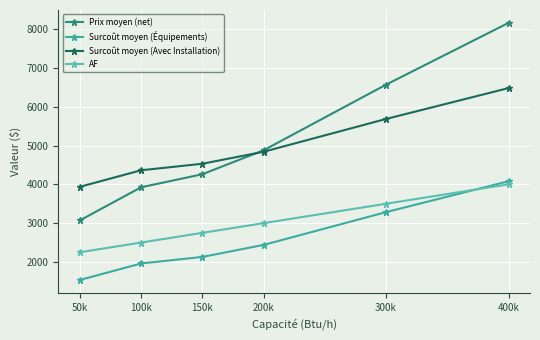

How many data points in Prix moyen (net) are less than 4877?

3